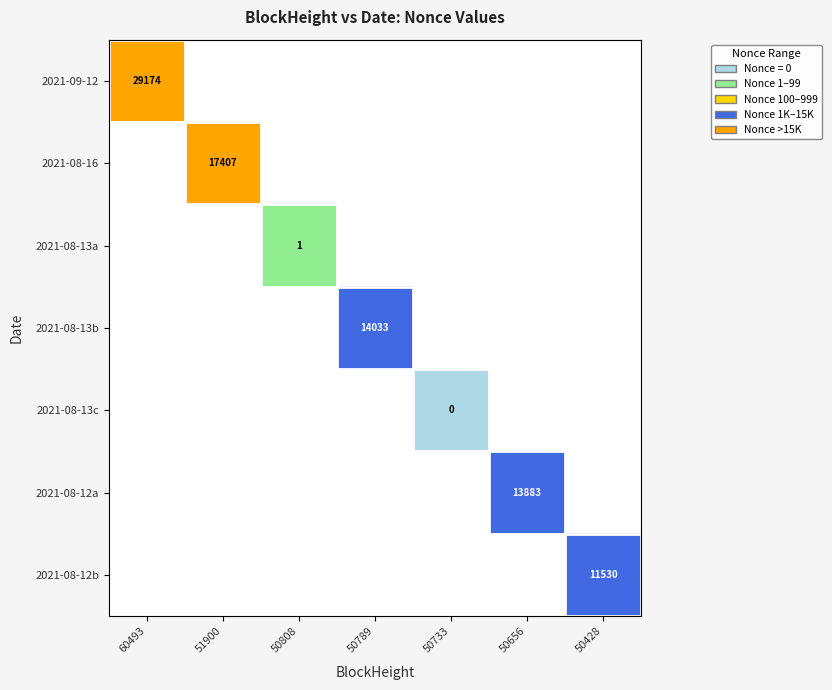

The 2021-08-12a series shows 5850 at 50656. True or false?

False